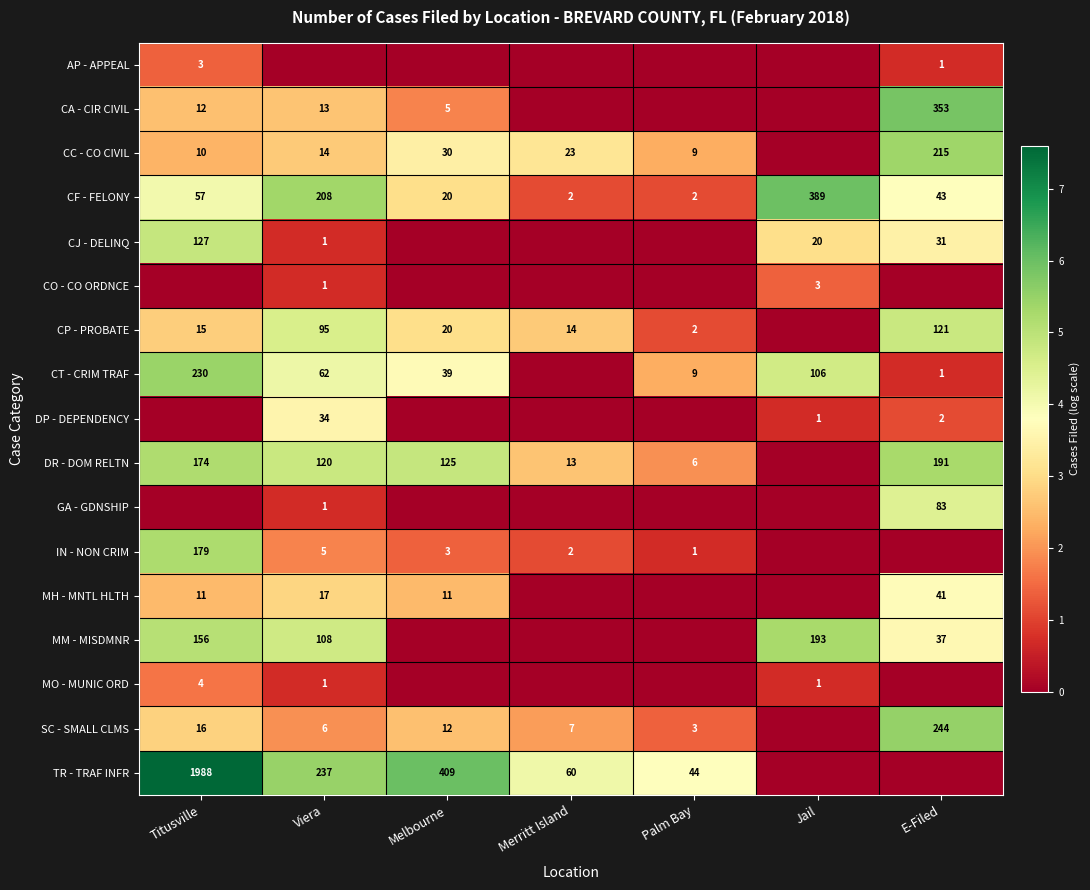

True or false: DR - DOM RELTN has a value of 199 at Melbourne.

False